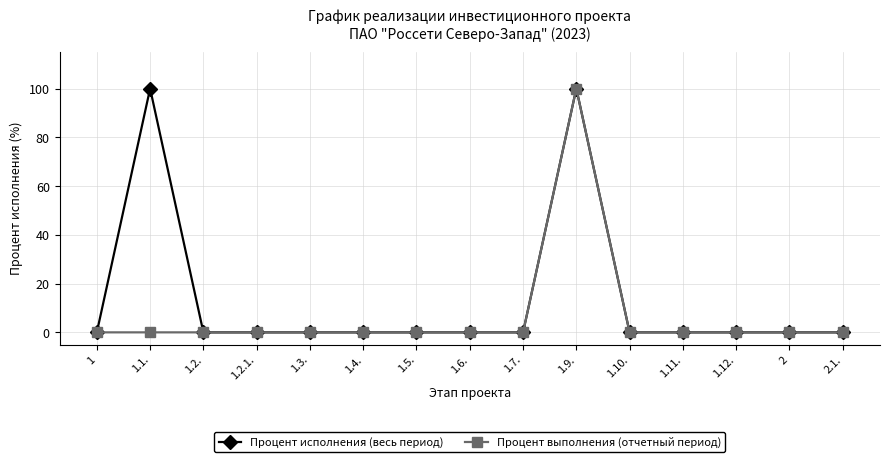

List the series in order of their overall mean, lowest first.

Процент выполнения (отчетный период), Процент исполнения (весь период)